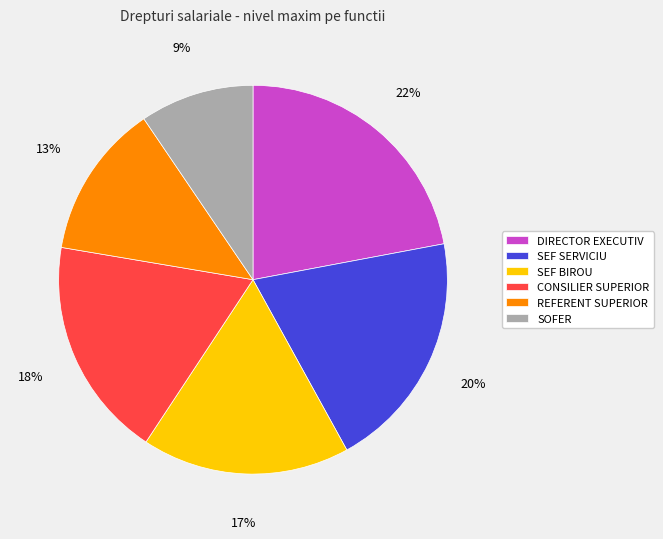

Is it true that DIRECTOR EXECUTIV is 22% of the pie?

True